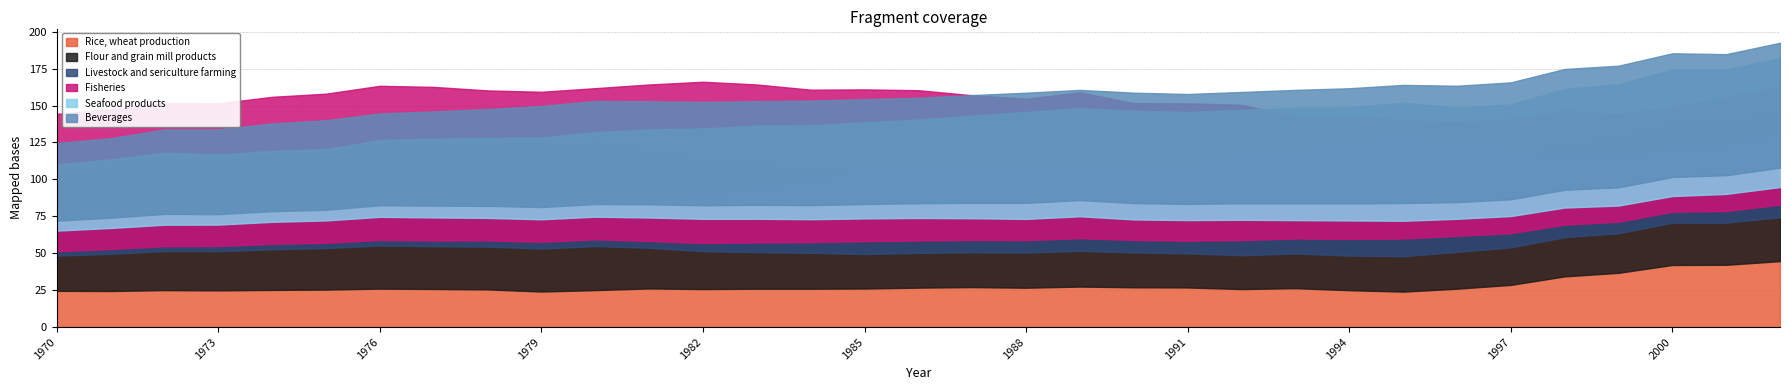

Which series ends up on top after the final intersection of Fisheries and Rice, wheat production?

Fisheries